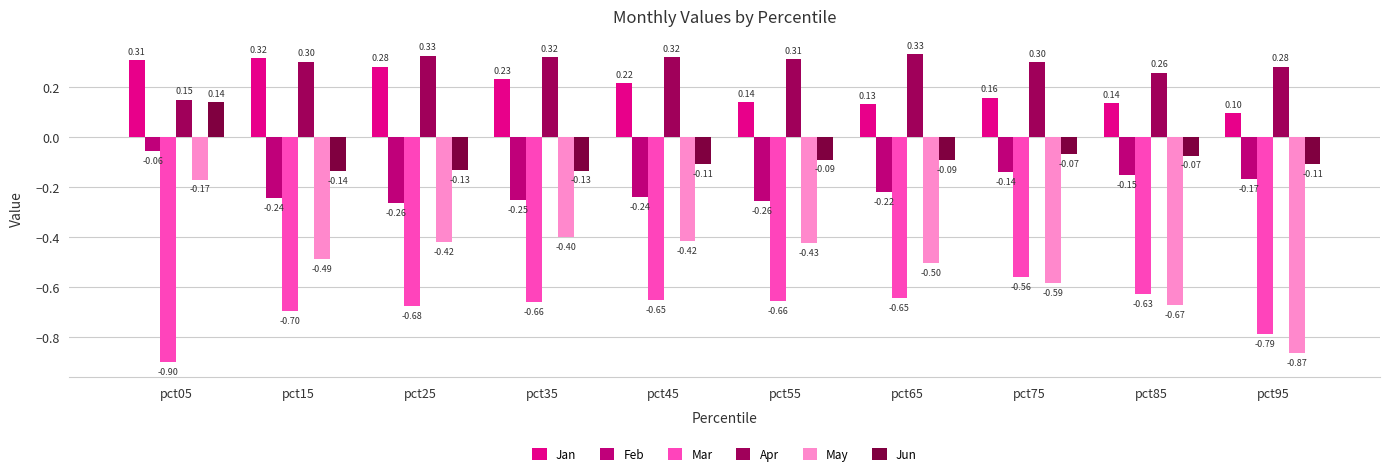

What are all the series names shown in the legend?

Jan, Feb, Mar, Apr, May, Jun